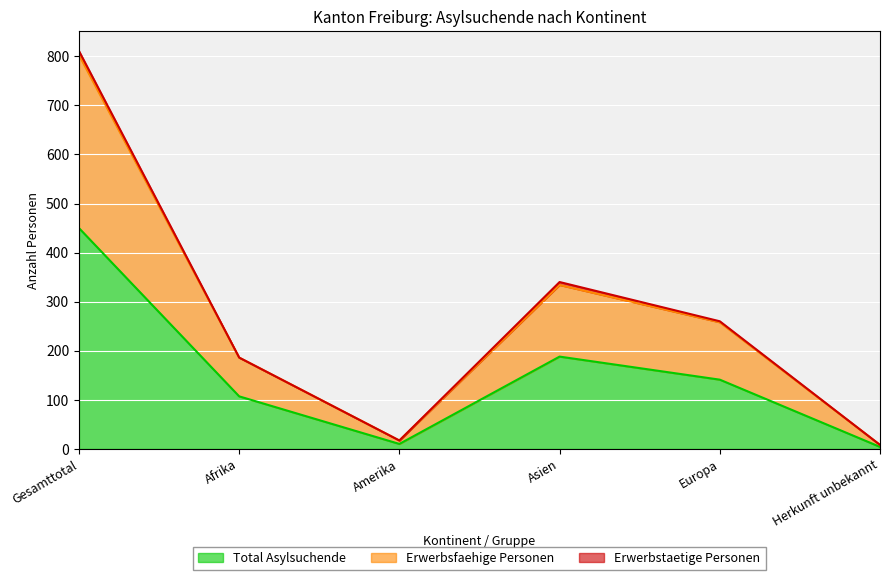

Which series changed the most between Asien and Herkunft unbekannt?

Erwerbsfaehige Personen